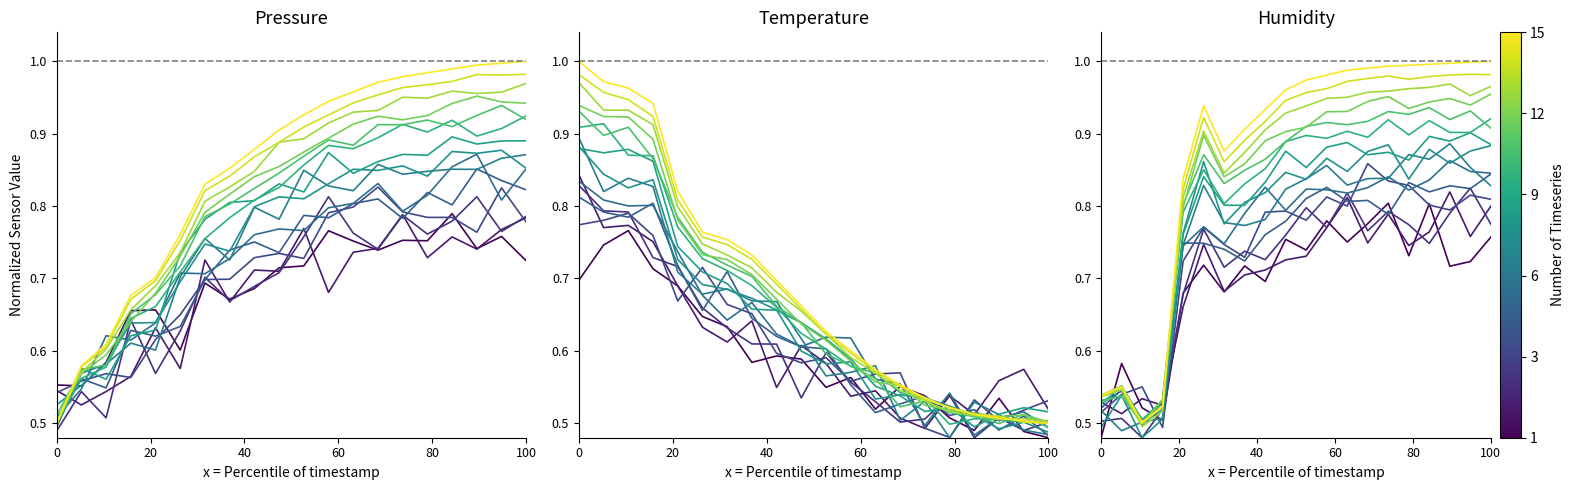

At how many categories does at least one series exceed 0?

20